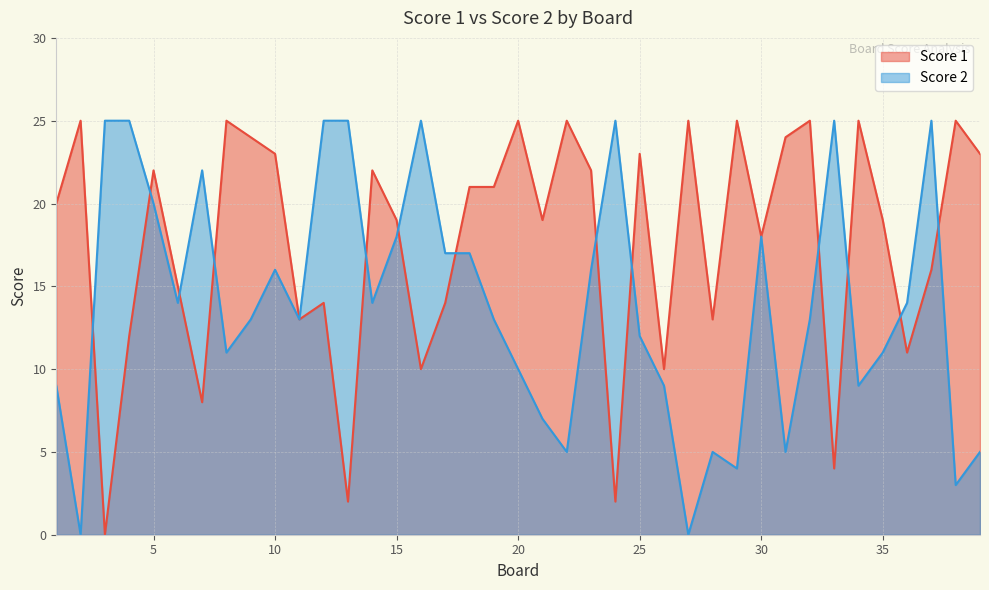

At which label does Score 2 first exceed 13?

3